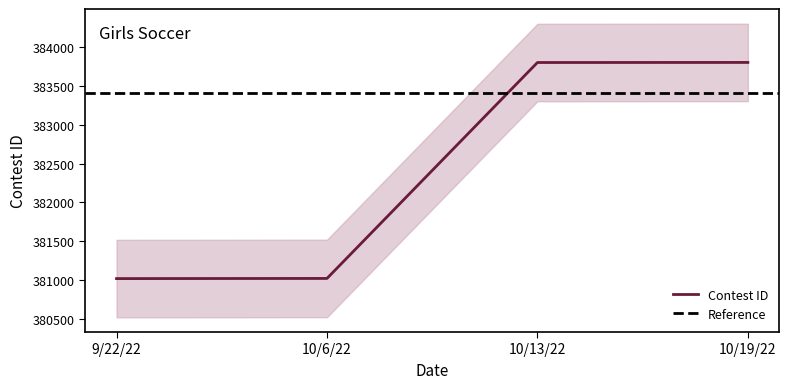

Where does the data first go above 383804?

10/19/22